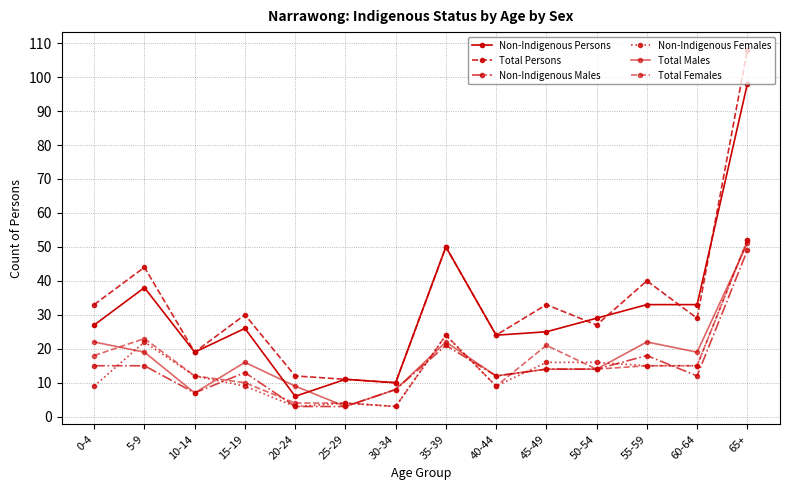

True or false: Non-Indigenous Persons and Total Females cross at least once.

False